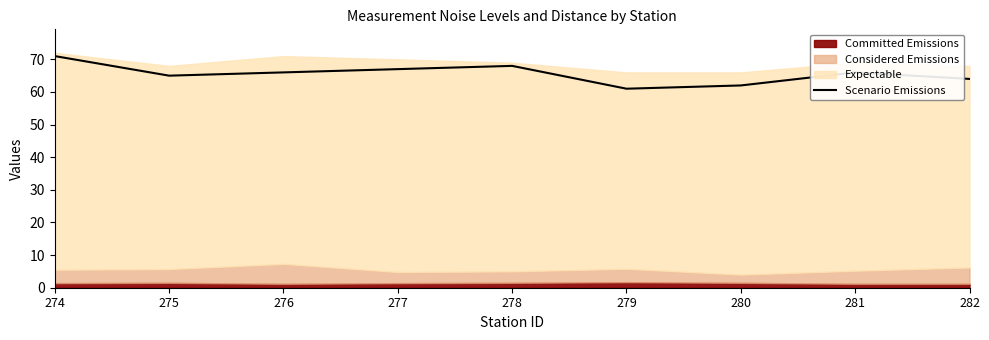

Approximately how many times larger is the value at 281 compared to 274?

0.9